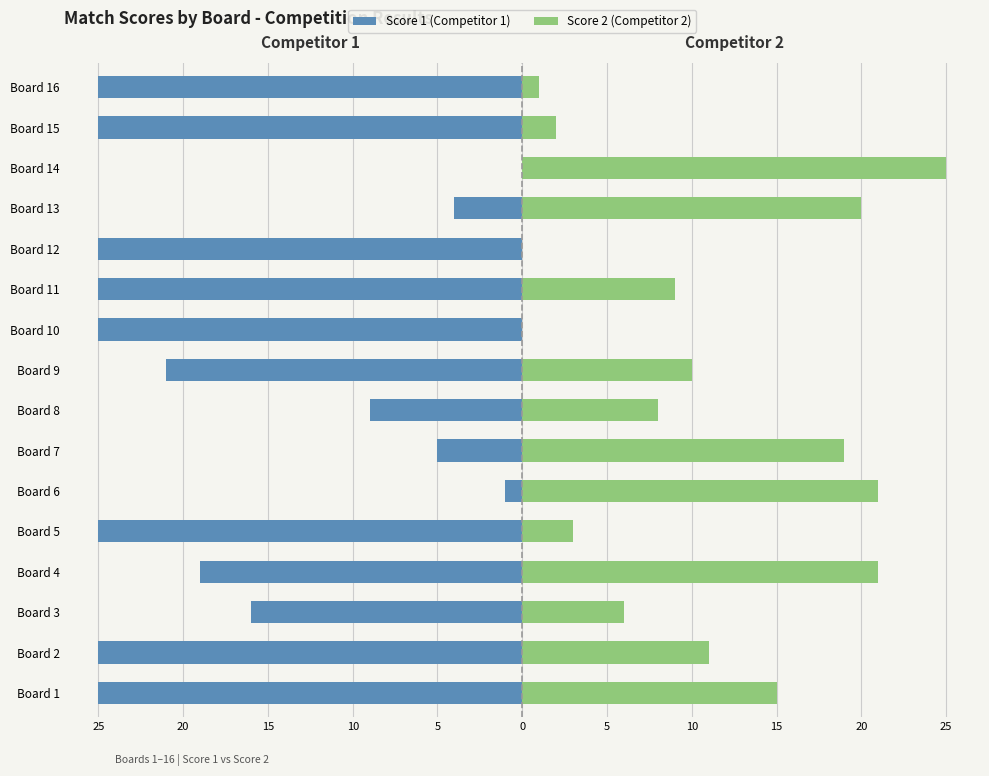

How many data points in Score 1 (Competitor 1) are less than -21?

8